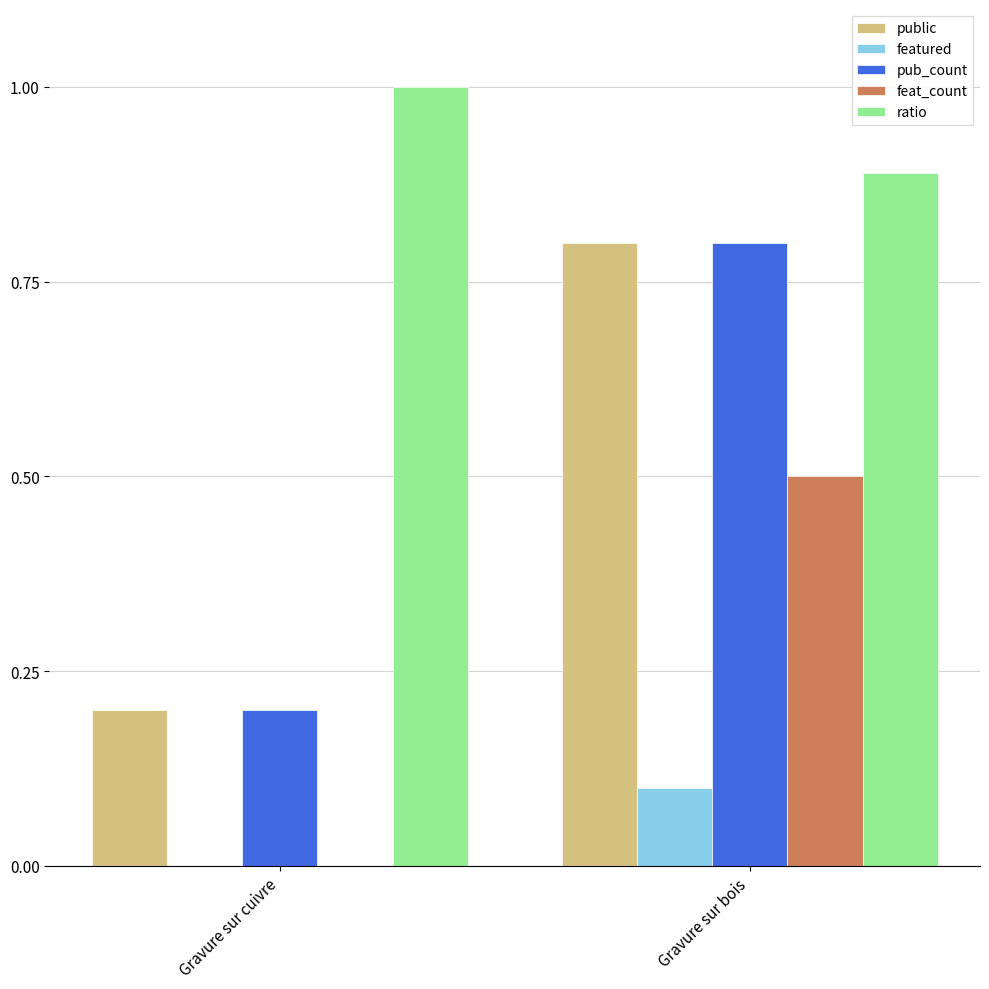

What is the highest value of the public series?

0.8